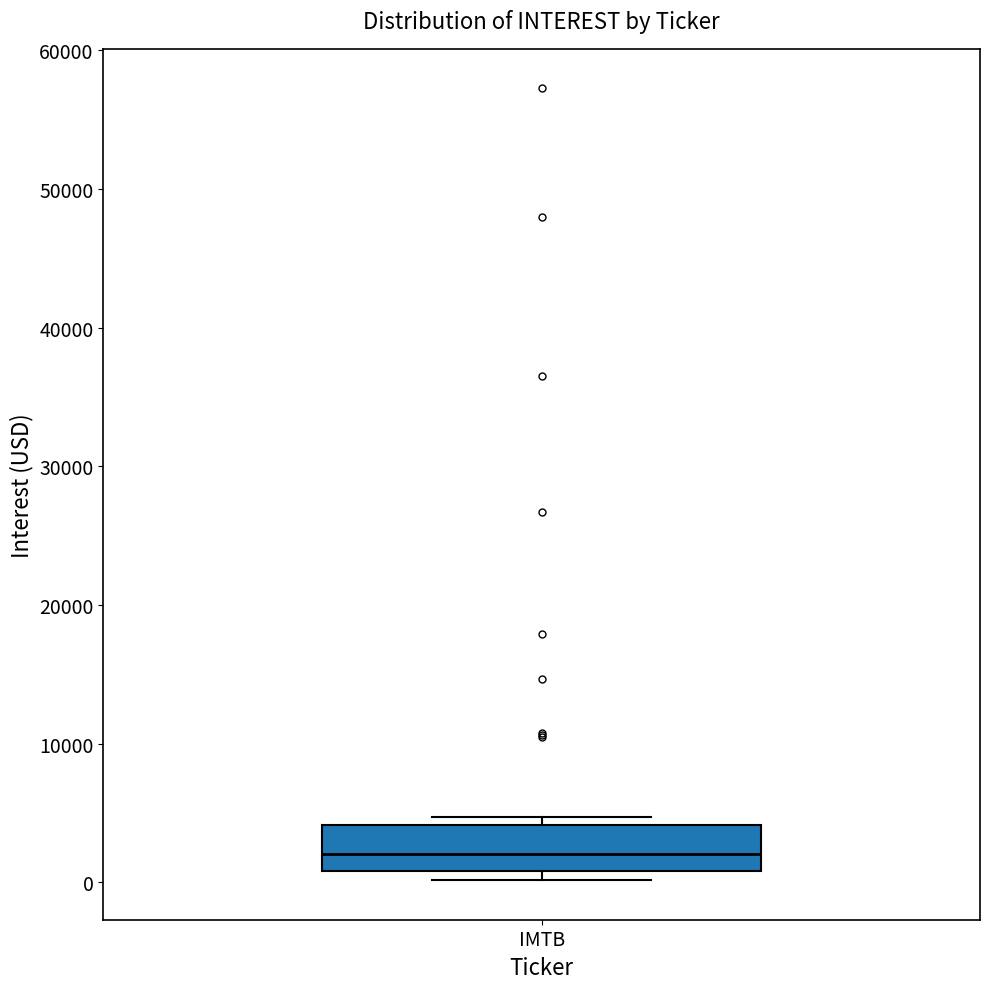

Where is the upper edge of the box for IMTB on the y-axis? The values are not printed on the chart, so give them approximately, as read against the axis.

4000